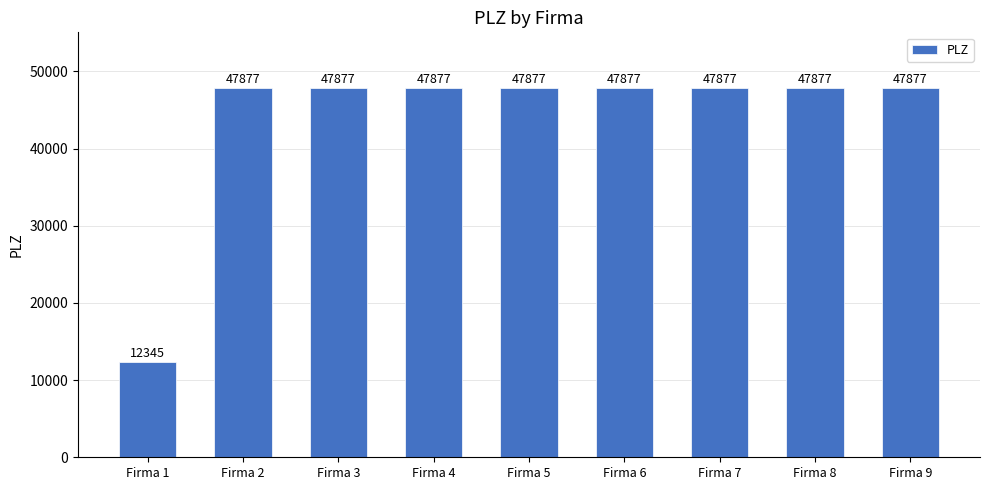

Reading left to right, transcribe all the data shown in this chart.

Firma 1=12345	Firma 2=47877	Firma 3=47877	Firma 4=47877	Firma 5=47877	Firma 6=47877	Firma 7=47877	Firma 8=47877	Firma 9=47877